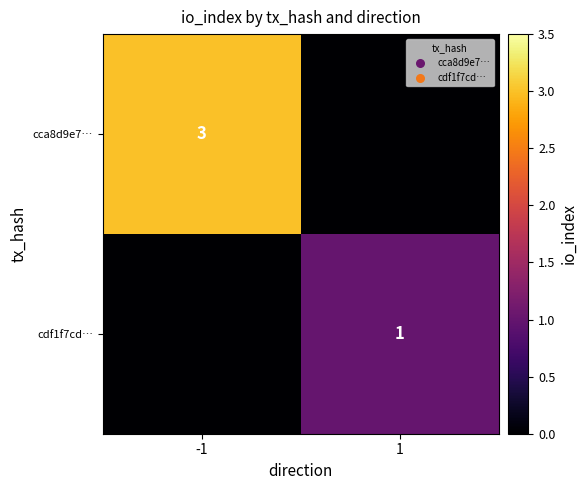

The cca8d9e7… series shows 4 at -1. True or false?

False